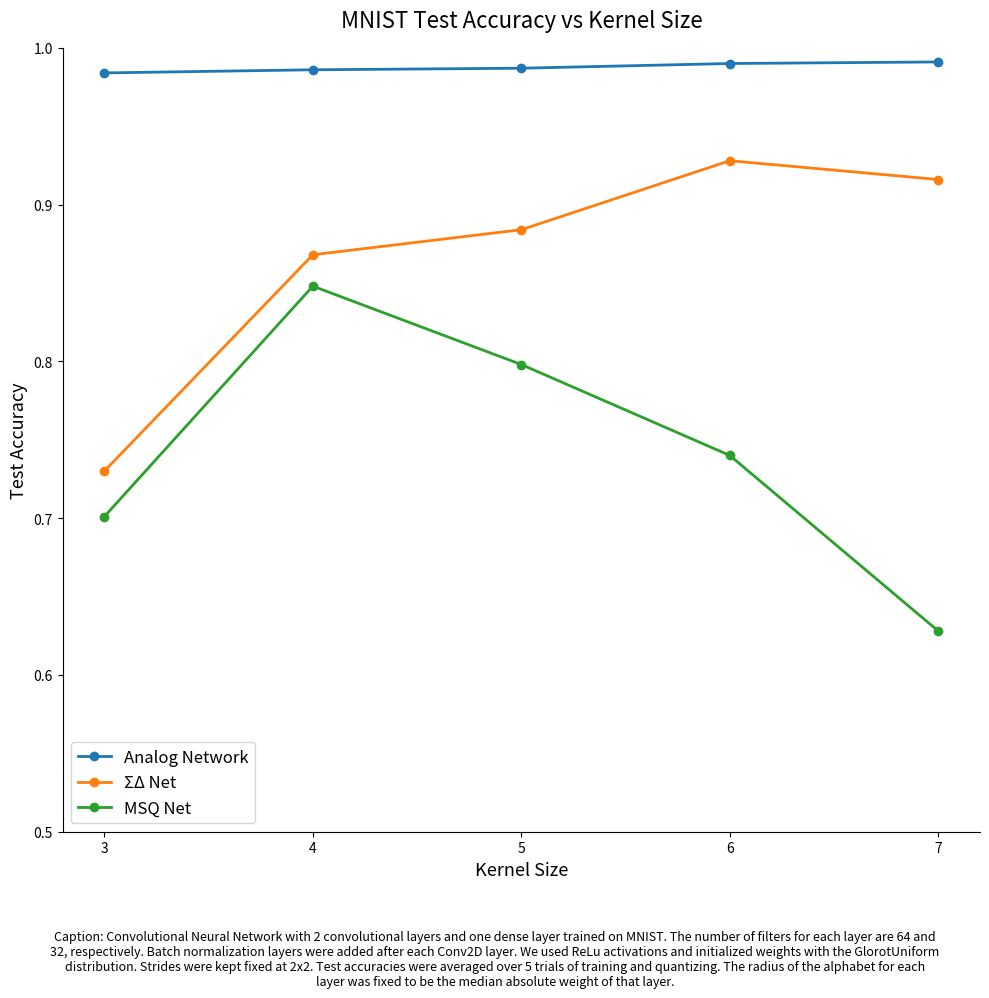

True or false: MSQ Net and Analog Network intersect in this chart.

False